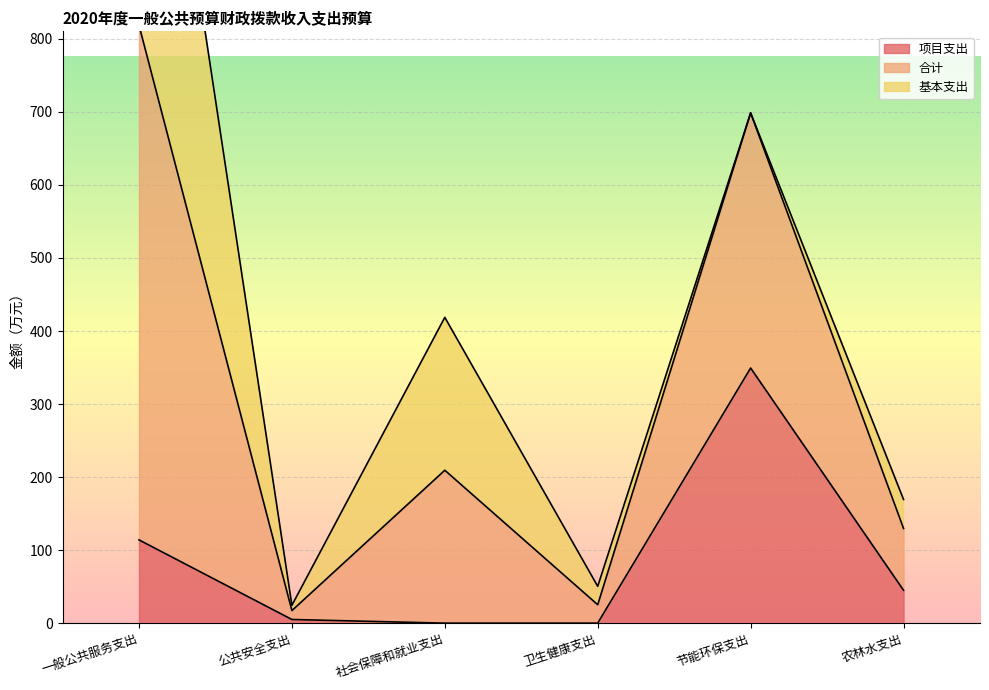

At which label is 项目支出 closest to 174?

一般公共服务支出